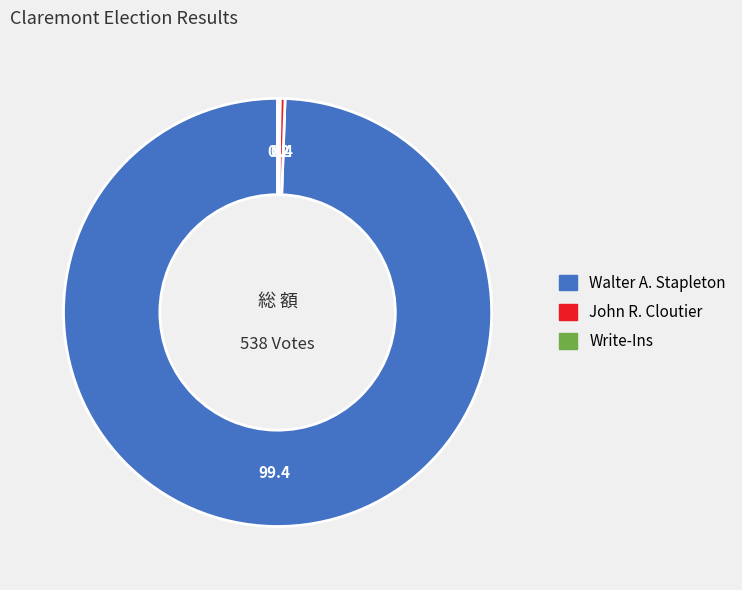

Which category has the biggest portion of the pie?

Walter A. Stapleton